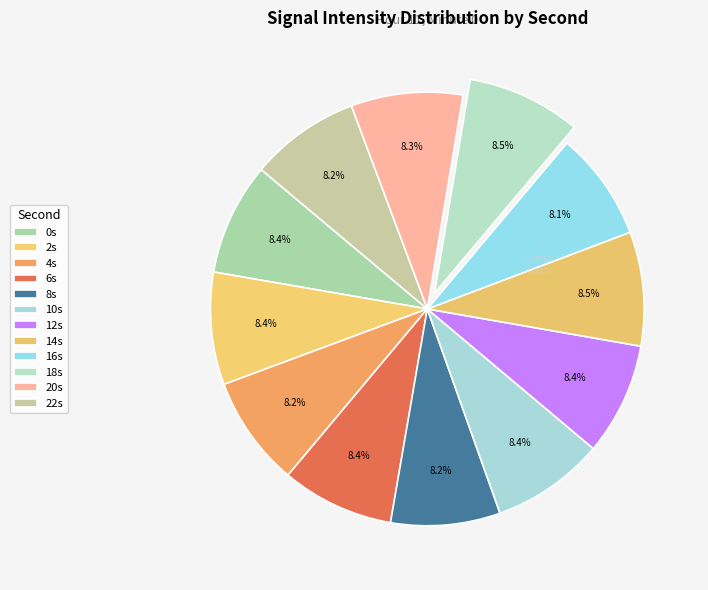

How many segments does this pie chart have?

12